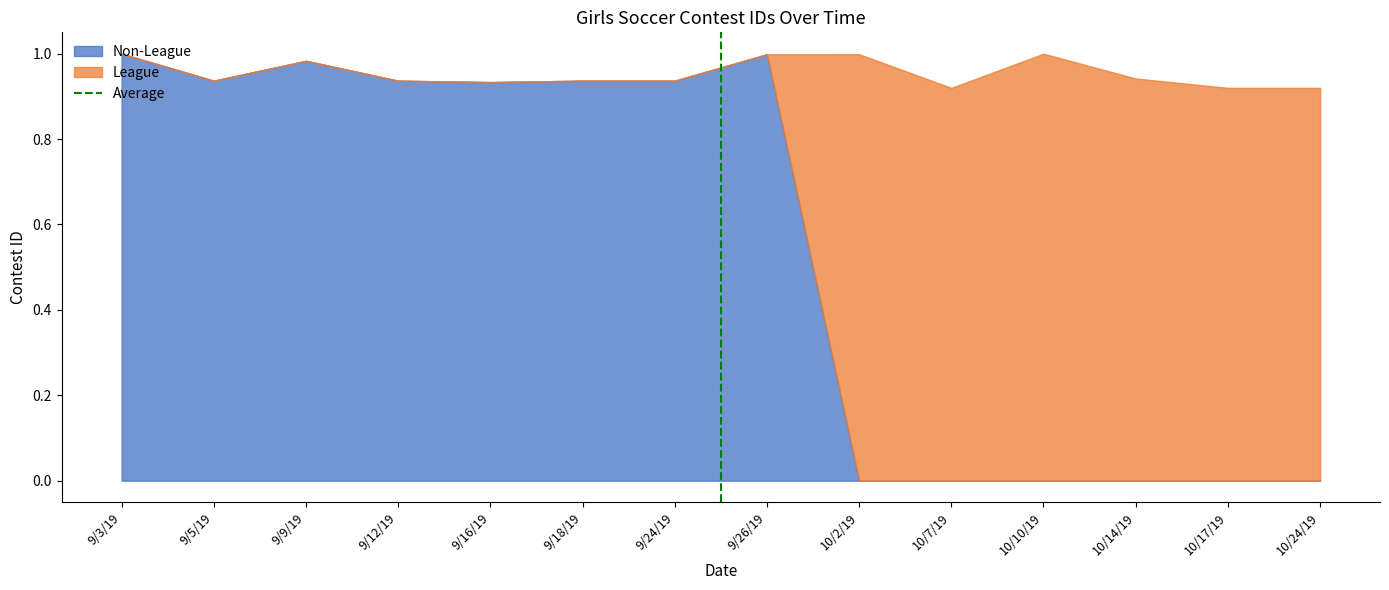

At which label is the value closest to 0?

9/3/19